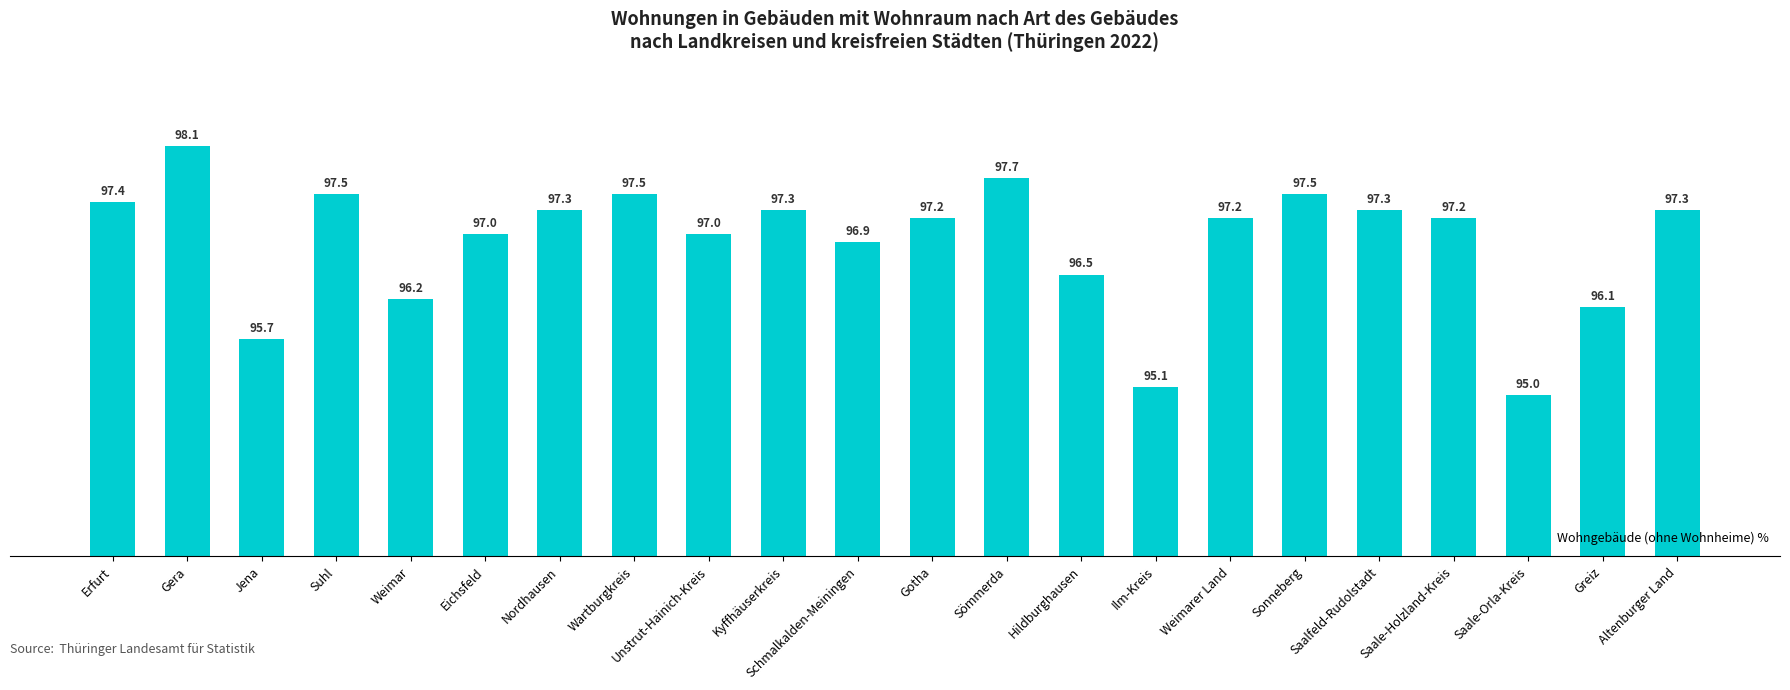

How many data points are less than 97?

7